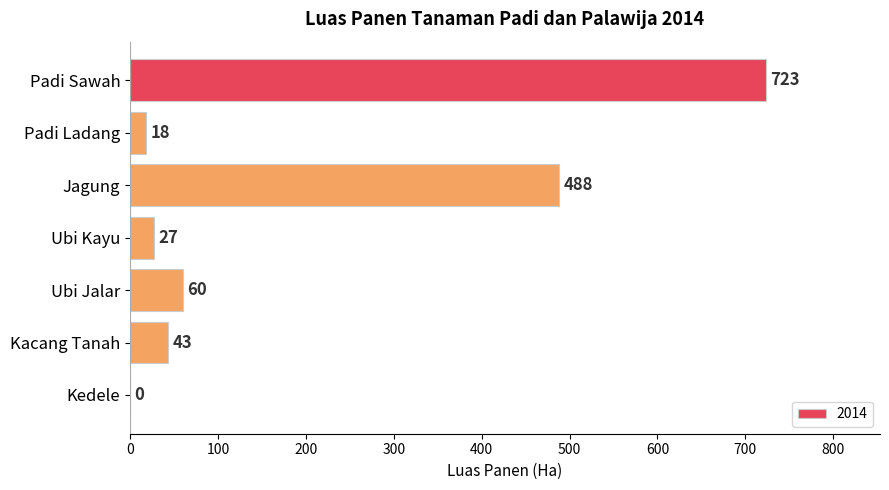

At which category does the chart reach its peak across all series?

Padi Sawah